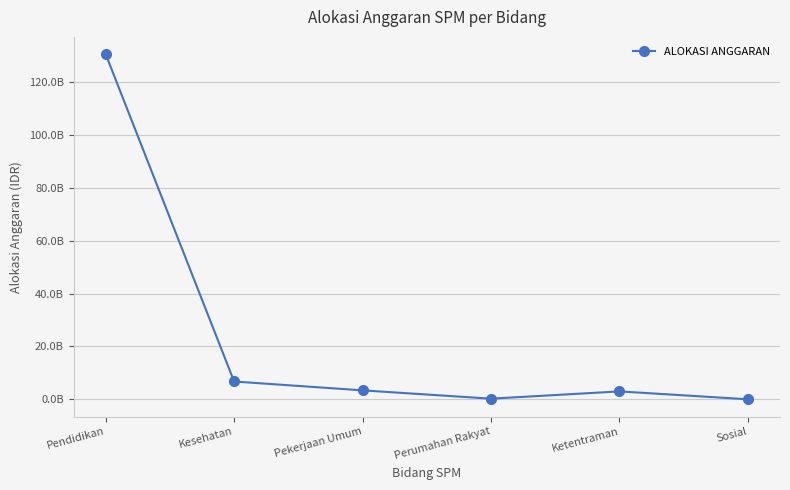

Which has a higher value, Perumahan Rakyat or Ketentraman?

Ketentraman